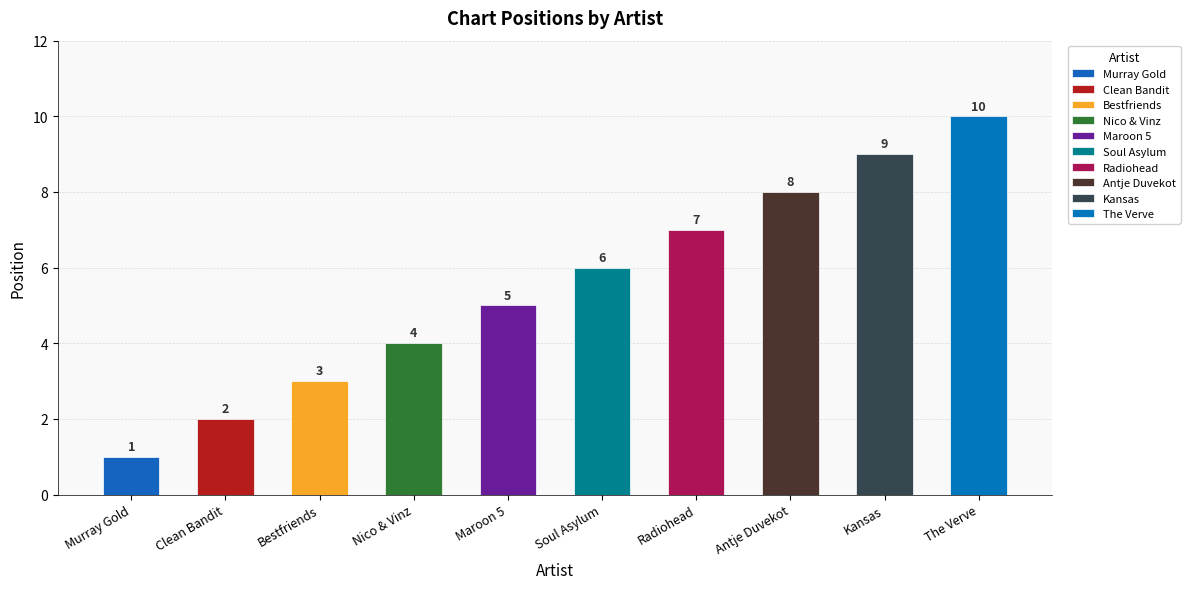

At which label is the value closest to 5?

Maroon 5